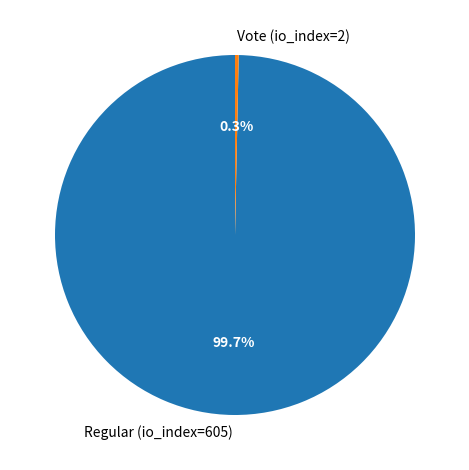

Combined, what portion of the pie is Regular (io_index=605) and Vote (io_index=2)?

100.0%